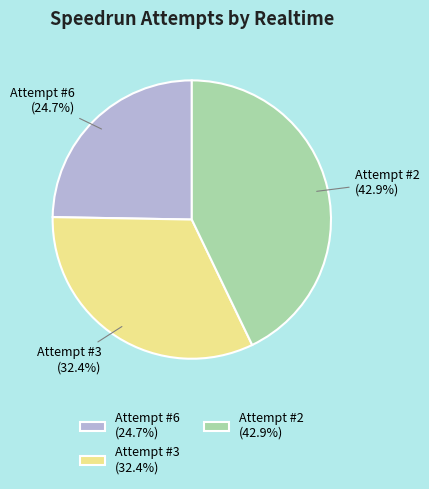

Is Attempt #2 the majority of the pie?

No